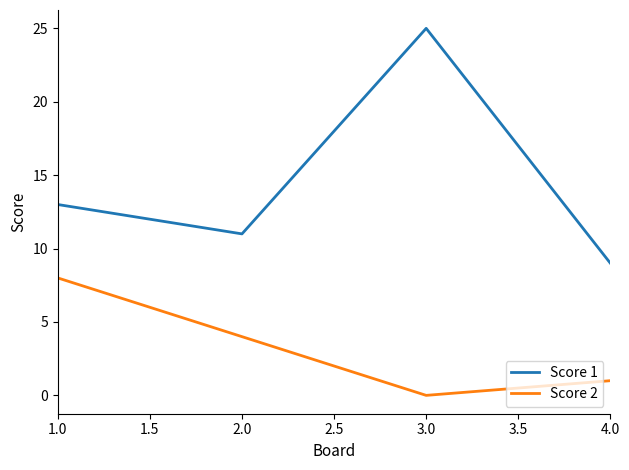

How many distinct data groups are displayed?

2